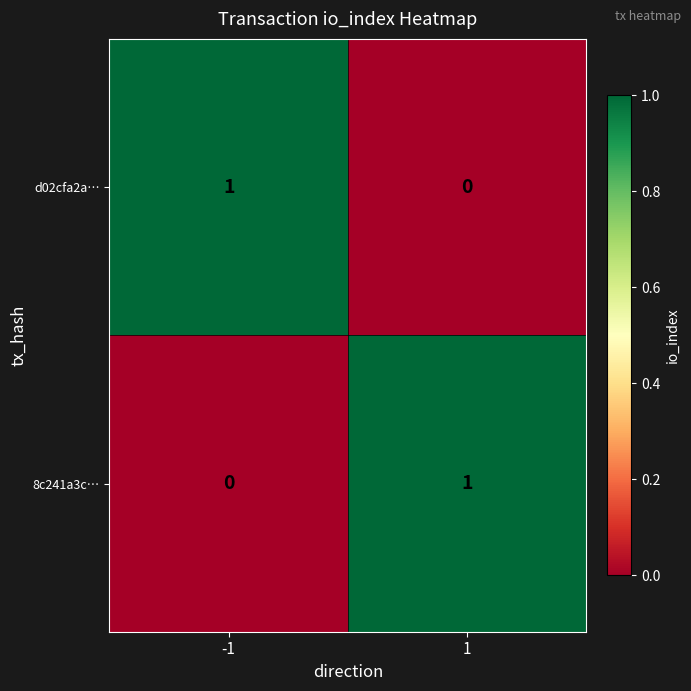

The d02cfa2a… series shows 0 at 1. True or false?

True